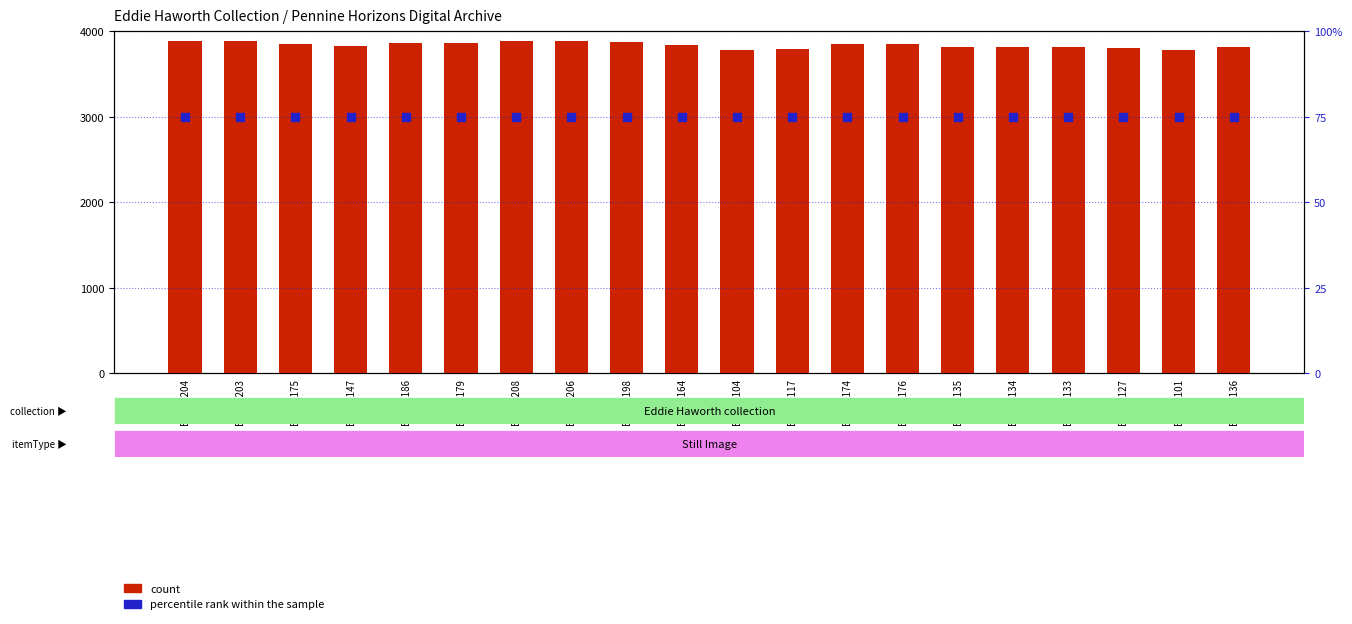

Which series has the largest total across all categories?

count